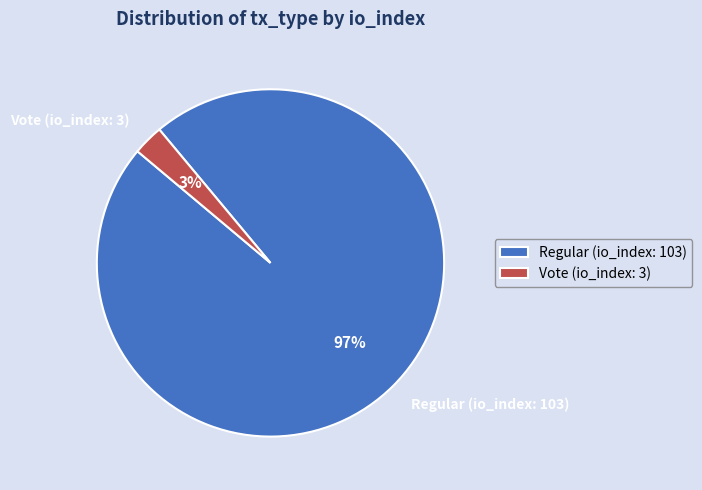

Which category has the biggest portion of the pie?

Regular (io_index: 103)